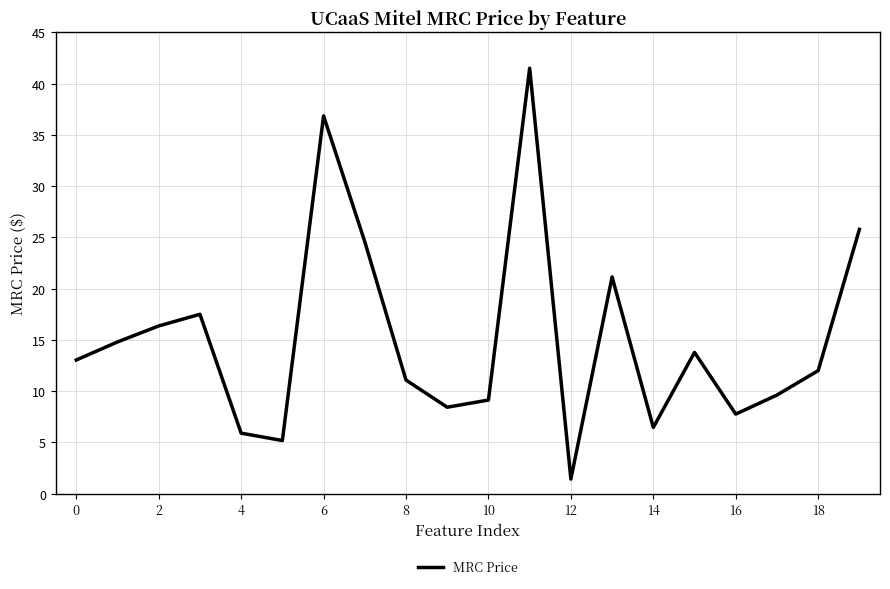

What is the difference between the maximum and minimum values?

40.1